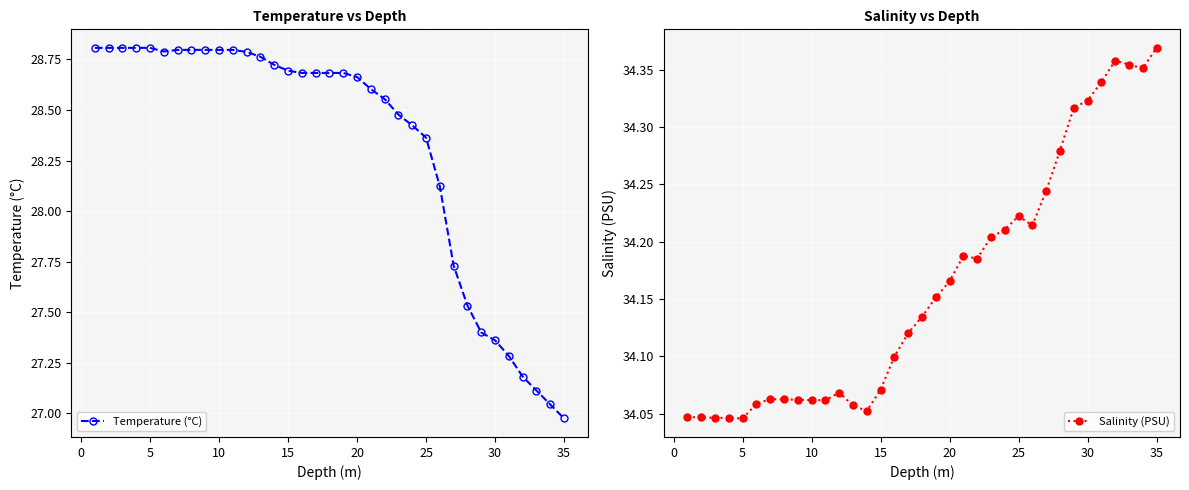

Is it true that Salinity (PSU) equals 59.2 at 30?

False